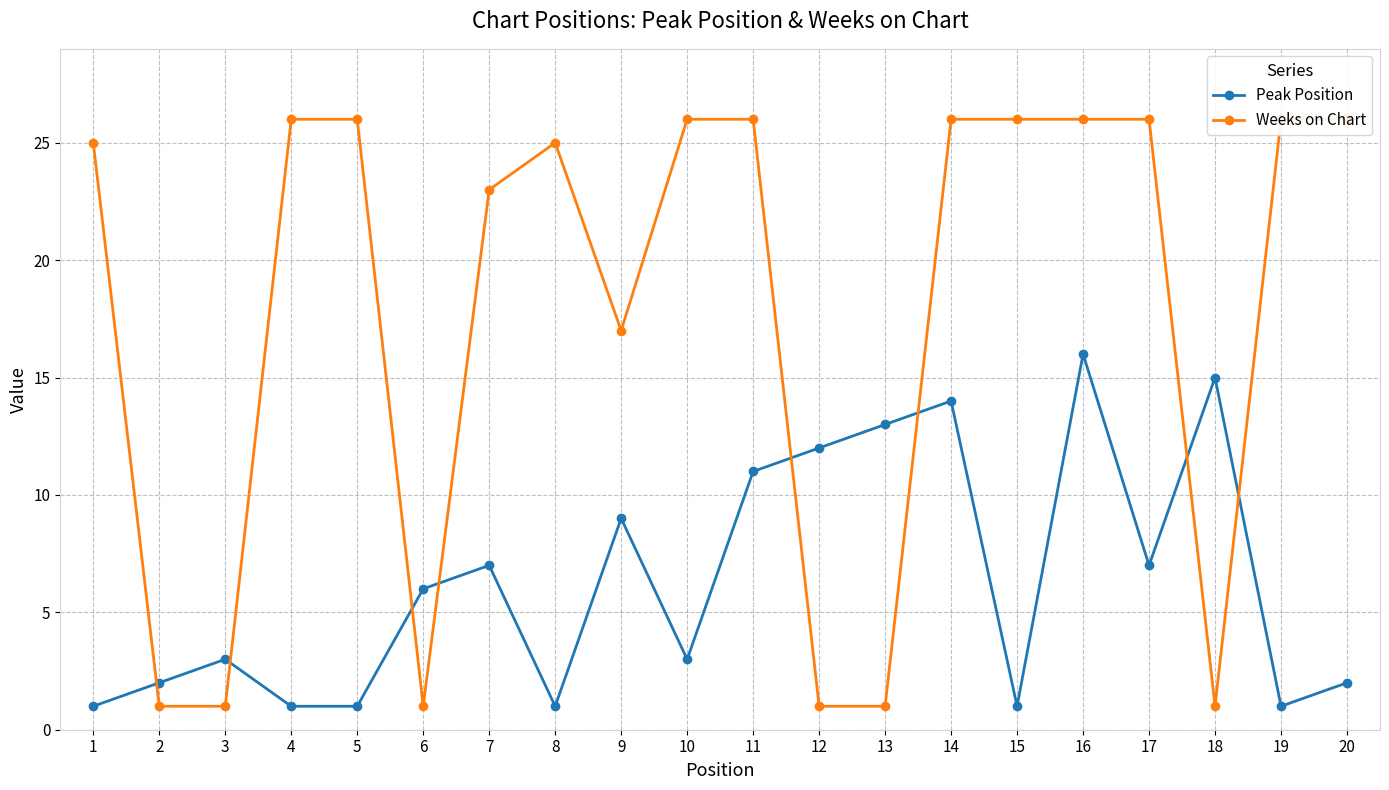

What is the minimum value shown in the chart?

1